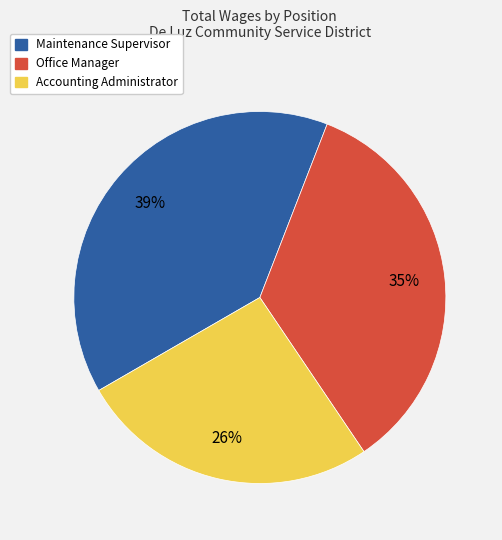

Is there a majority slice in this chart?

No